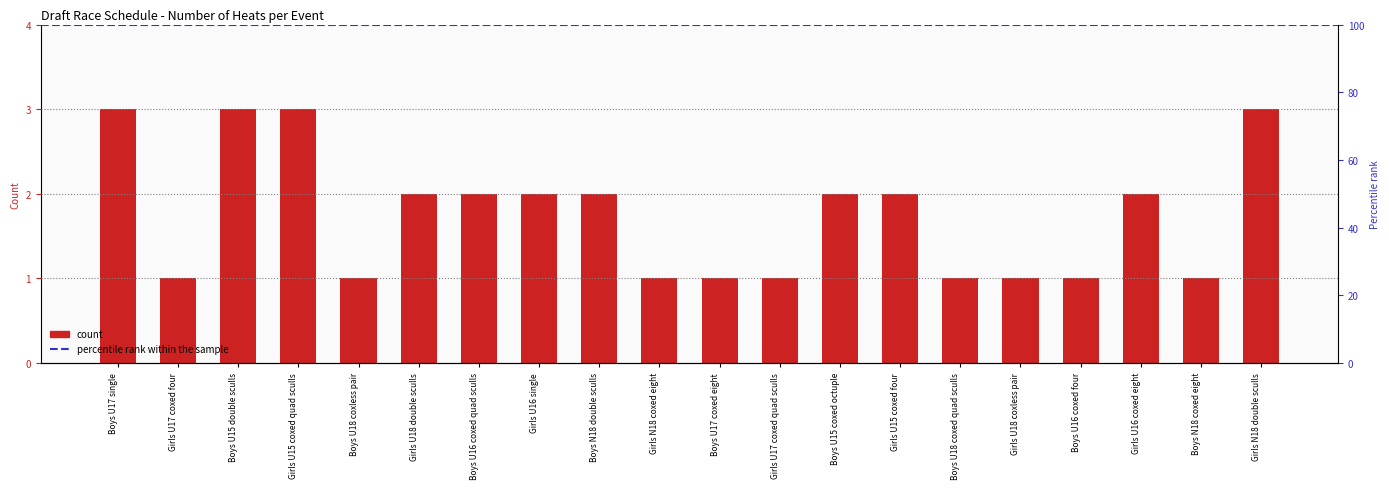

True or false: the data shows 1 at Girls U17 coxed four.

False